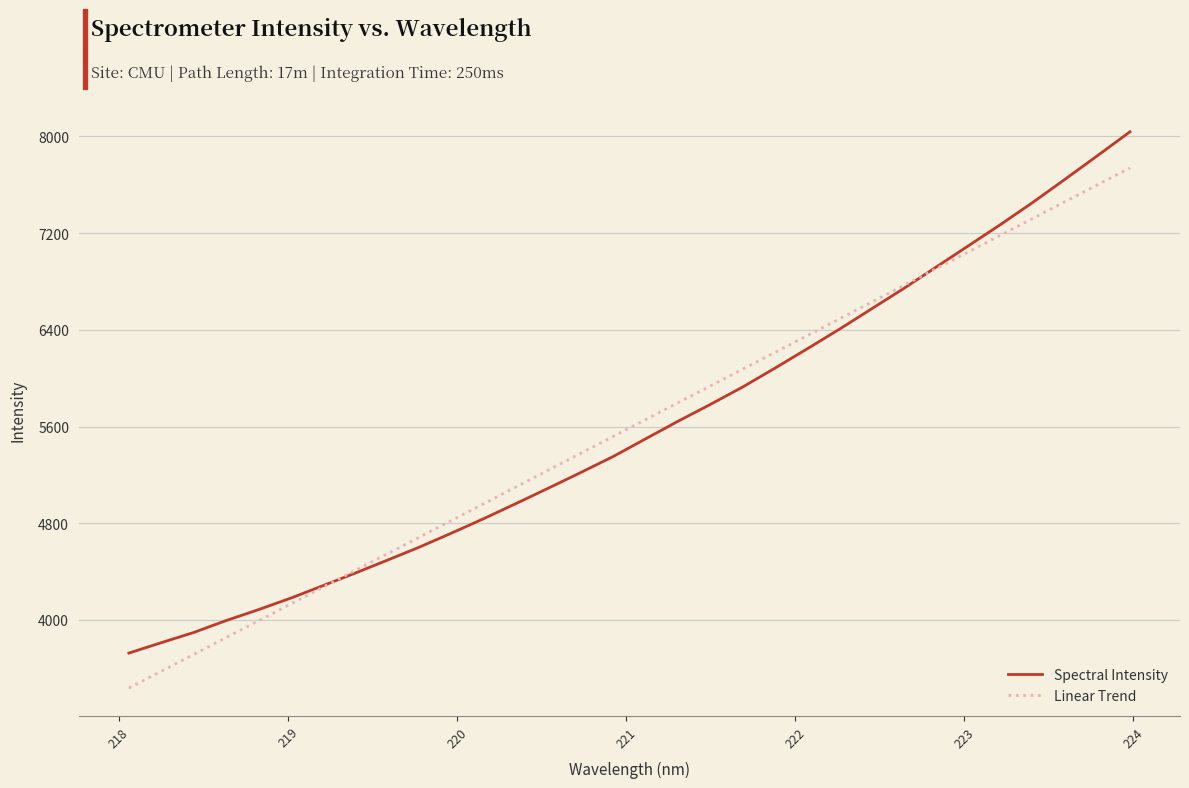

At how many categories does at least one series exceed 4370?

25